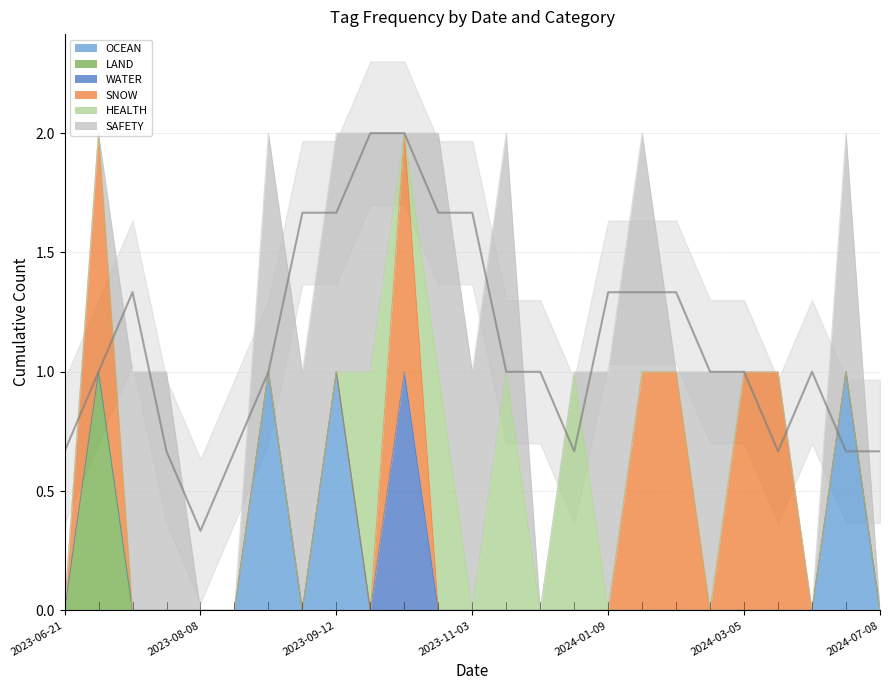

Reading right to left, transcribe all the data shown in this chart.

OCEAN: 2024-07-08=0	2024-07-01=1	2024-06-01=0	2024-03-13=0	2024-03-05=0	2024-03-02=0	2024-02-16=0	2024-01-19=0	2024-01-09=0	2024-01-04=0	2023-12-04=0	2023-11-23=0	2023-11-03=0	2023-11-03=0	2023-11-01=0	2023-10-23=0	2023-09-12=1	2023-08-25=0	2023-08-24=1	2023-08-10=0	2023-08-08=0	2023-07-19=0	2023-07-19=0	2023-06-23=0	2023-06-21=0
LAND: 2024-07-08=0	2024-07-01=0	2024-06-01=0	2024-03-13=0	2024-03-05=0	2024-03-02=0	2024-02-16=0	2024-01-19=0	2024-01-09=0	2024-01-04=0	2023-12-04=0	2023-11-23=0	2023-11-03=0	2023-11-03=0	2023-11-01=0	2023-10-23=0	2023-09-12=0	2023-08-25=0	2023-08-24=0	2023-08-10=0	2023-08-08=0	2023-07-19=0	2023-07-19=0	2023-06-23=1	2023-06-21=0
WATER: 2024-07-08=0	2024-07-01=0	2024-06-01=0	2024-03-13=0	2024-03-05=0	2024-03-02=0	2024-02-16=0	2024-01-19=0	2024-01-09=0	2024-01-04=0	2023-12-04=0	2023-11-23=0	2023-11-03=0	2023-11-03=0	2023-11-01=1	2023-10-23=0	2023-09-12=0	2023-08-25=0	2023-08-24=0	2023-08-10=0	2023-08-08=0	2023-07-19=0	2023-07-19=0	2023-06-23=0	2023-06-21=0
SNOW: 2024-07-08=0	2024-07-01=0	2024-06-01=0	2024-03-13=1	2024-03-05=1	2024-03-02=0	2024-02-16=1	2024-01-19=1	2024-01-09=0	2024-01-04=0	2023-12-04=0	2023-11-23=0	2023-11-03=0	2023-11-03=0	2023-11-01=1	2023-10-23=0	2023-09-12=0	2023-08-25=0	2023-08-24=0	2023-08-10=0	2023-08-08=0	2023-07-19=0	2023-07-19=0	2023-06-23=1	2023-06-21=0
HEALTH: 2024-07-08=0	2024-07-01=0	2024-06-01=0	2024-03-13=0	2024-03-05=0	2024-03-02=0	2024-02-16=0	2024-01-19=0	2024-01-09=0	2024-01-04=1	2023-12-04=0	2023-11-23=1	2023-11-03=0	2023-11-03=1	2023-11-01=0	2023-10-23=1	2023-09-12=0	2023-08-25=0	2023-08-24=0	2023-08-10=0	2023-08-08=0	2023-07-19=0	2023-07-19=0	2023-06-23=0	2023-06-21=0
SAFETY: 2024-07-08=0	2024-07-01=1	2024-06-01=0	2024-03-13=0	2024-03-05=0	2024-03-02=1	2024-02-16=0	2024-01-19=1	2024-01-09=1	2024-01-04=0	2023-12-04=0	2023-11-23=1	2023-11-03=1	2023-11-03=1	2023-11-01=0	2023-10-23=1	2023-09-12=1	2023-08-25=1	2023-08-24=1	2023-08-10=0	2023-08-08=0	2023-07-19=1	2023-07-19=1	2023-06-23=0	2023-06-21=0